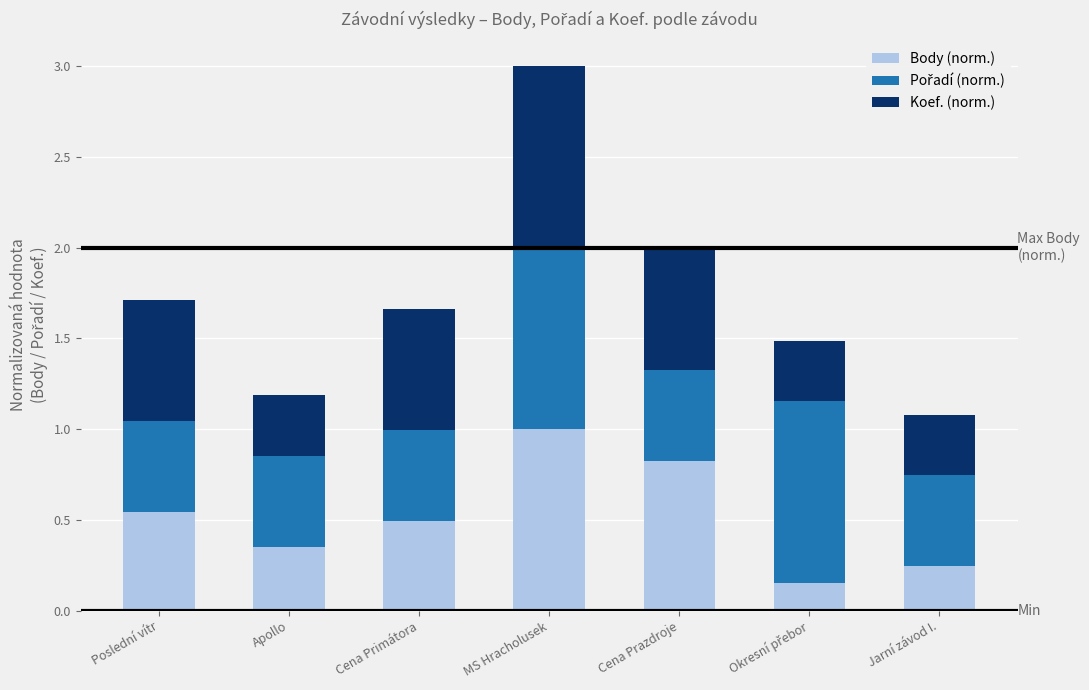

What is the sum of all Body (norm.) values?

3.6